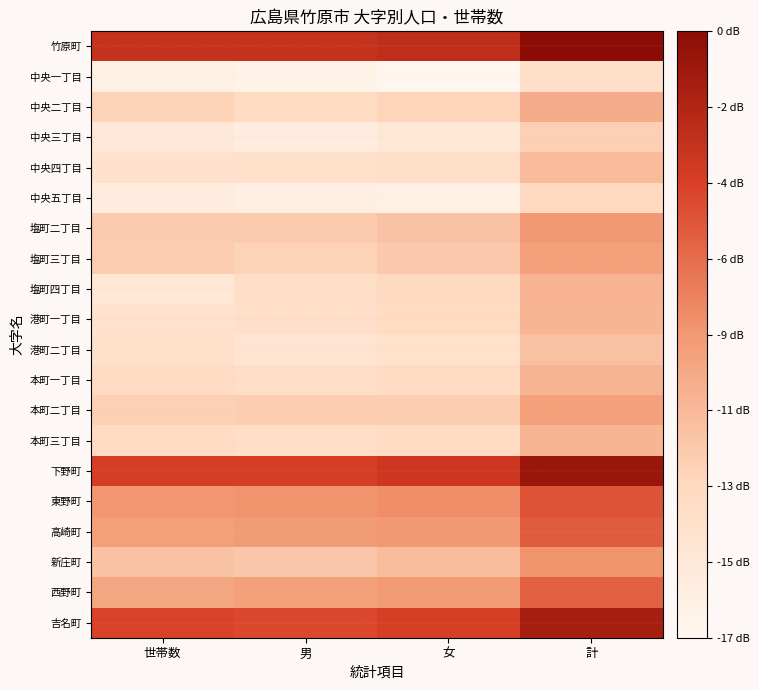

Which series has the largest total across all categories?

竹原町